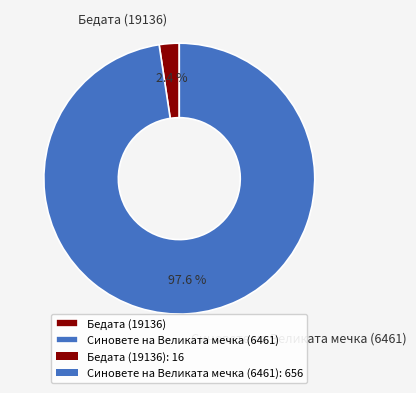

Rank the categories by value from lowest to highest.

Бедата (19136), Синовете на Великата мечка (6461)